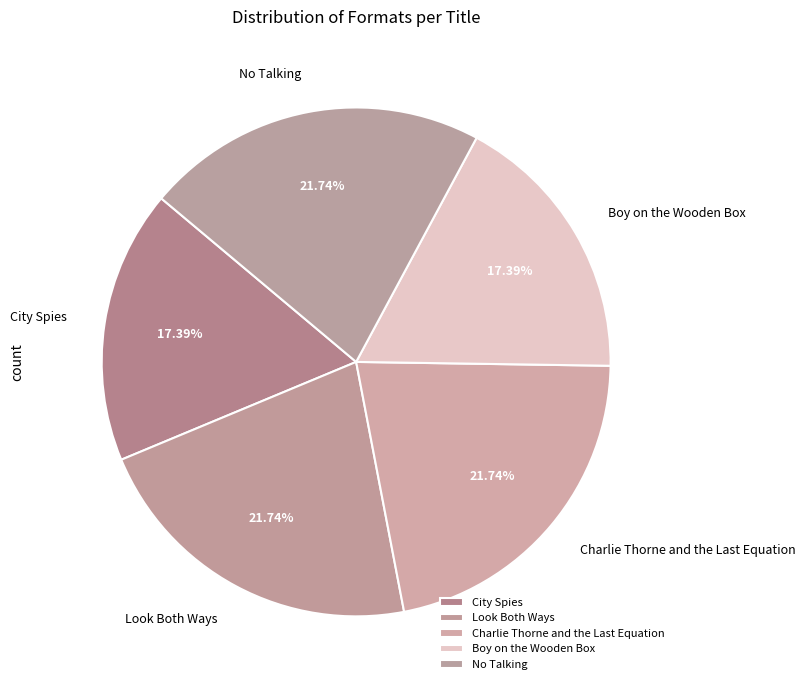

What is the ratio of the value at Boy on the Wooden Box to the value at No Talking?

0.8